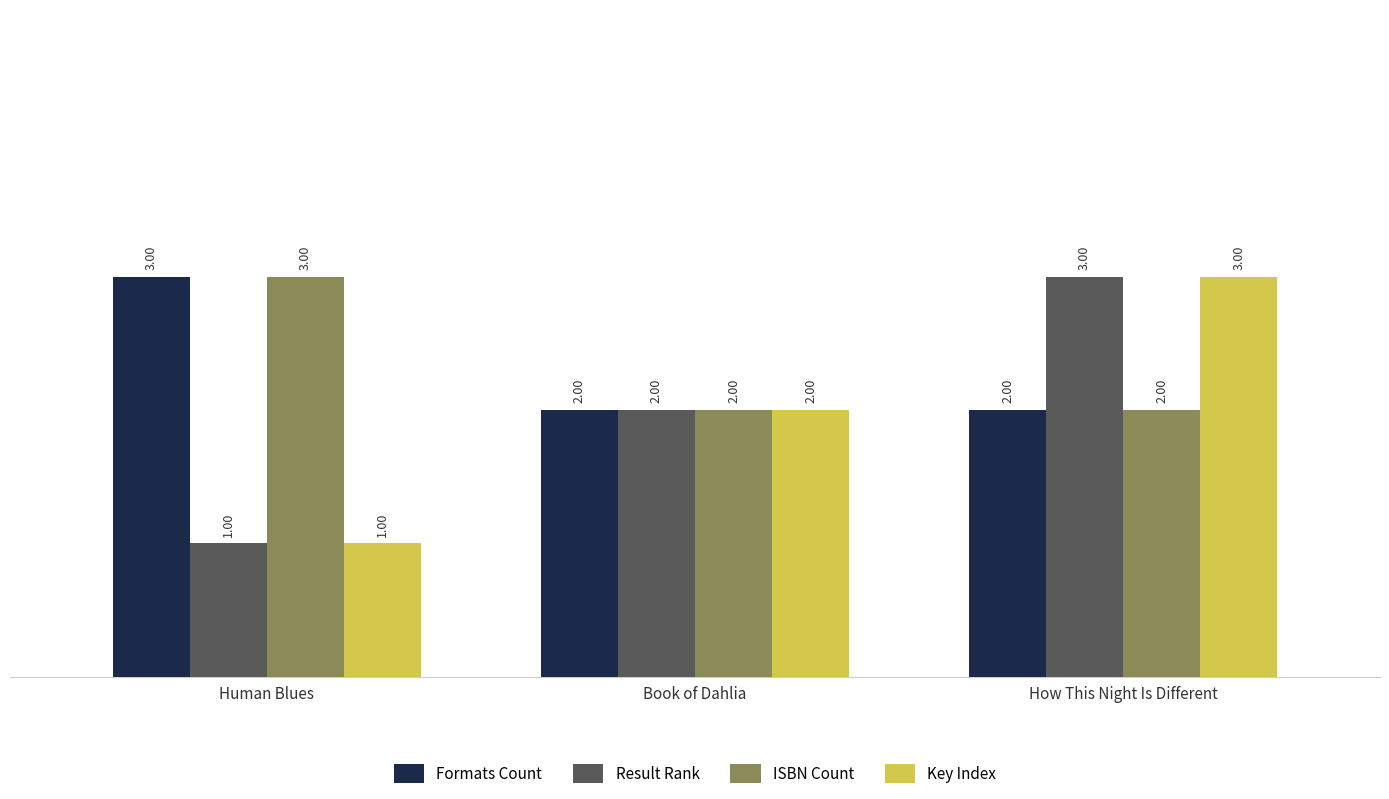

What is the sum of the Key Index values at How This Night Is Different and Book of Dahlia?

5